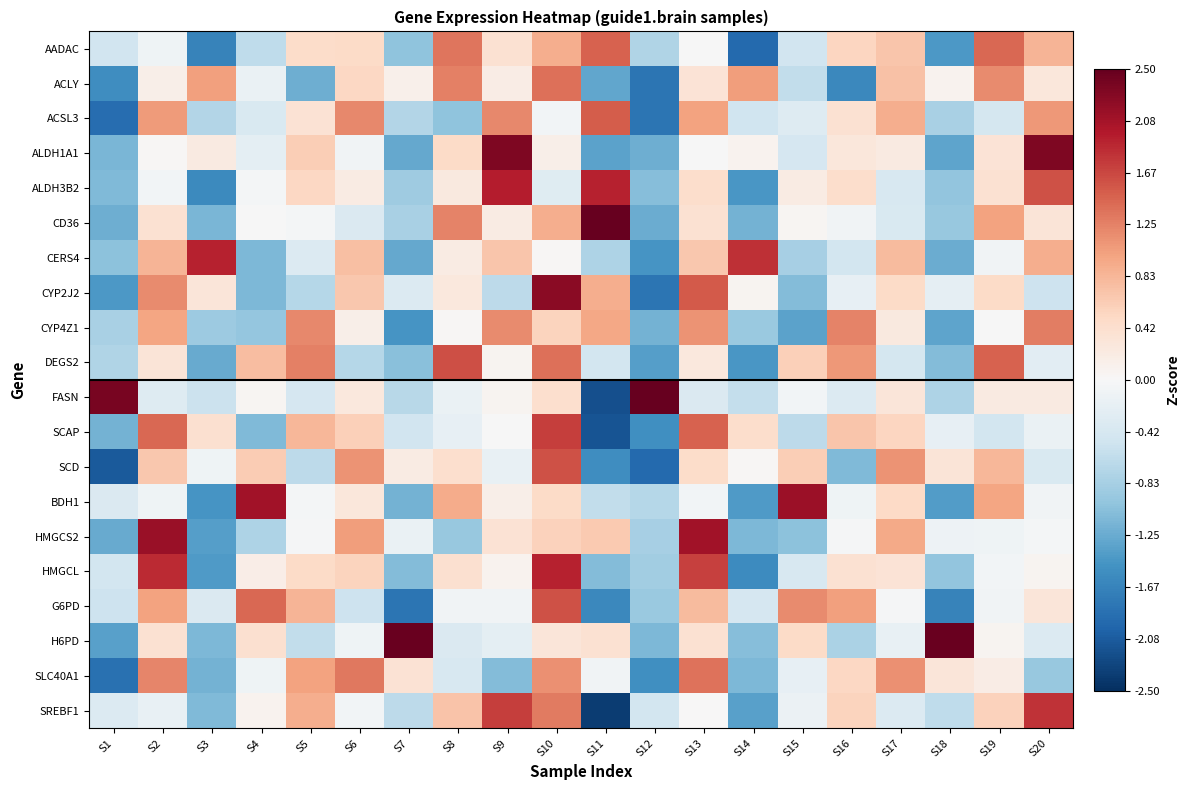

At how many categories does at least one series exceed 2?

12